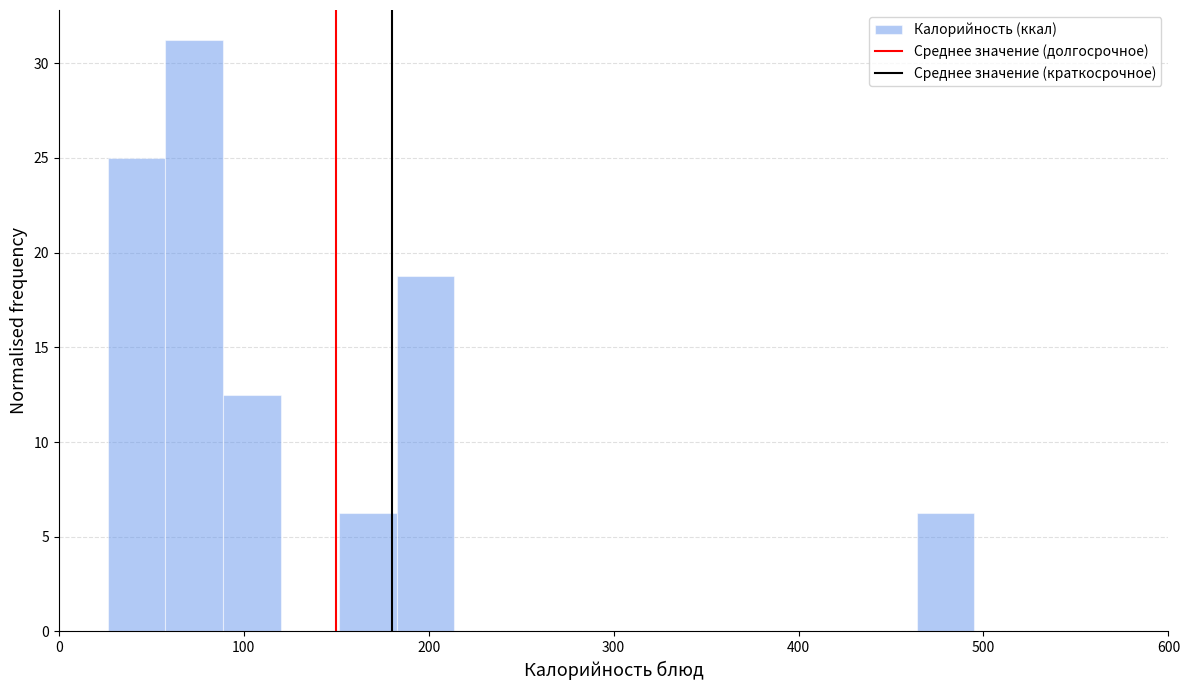

Read against the x-axis, roughly where is the centre of the tallest bar?

70